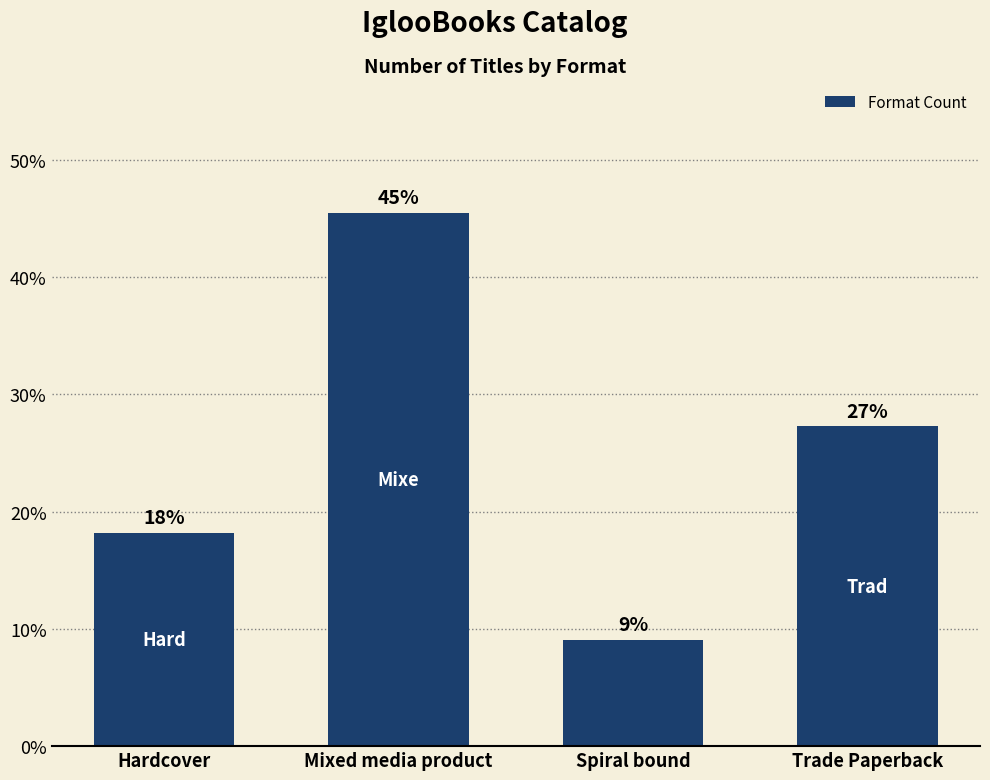

Does the chart contain any negative values?

No